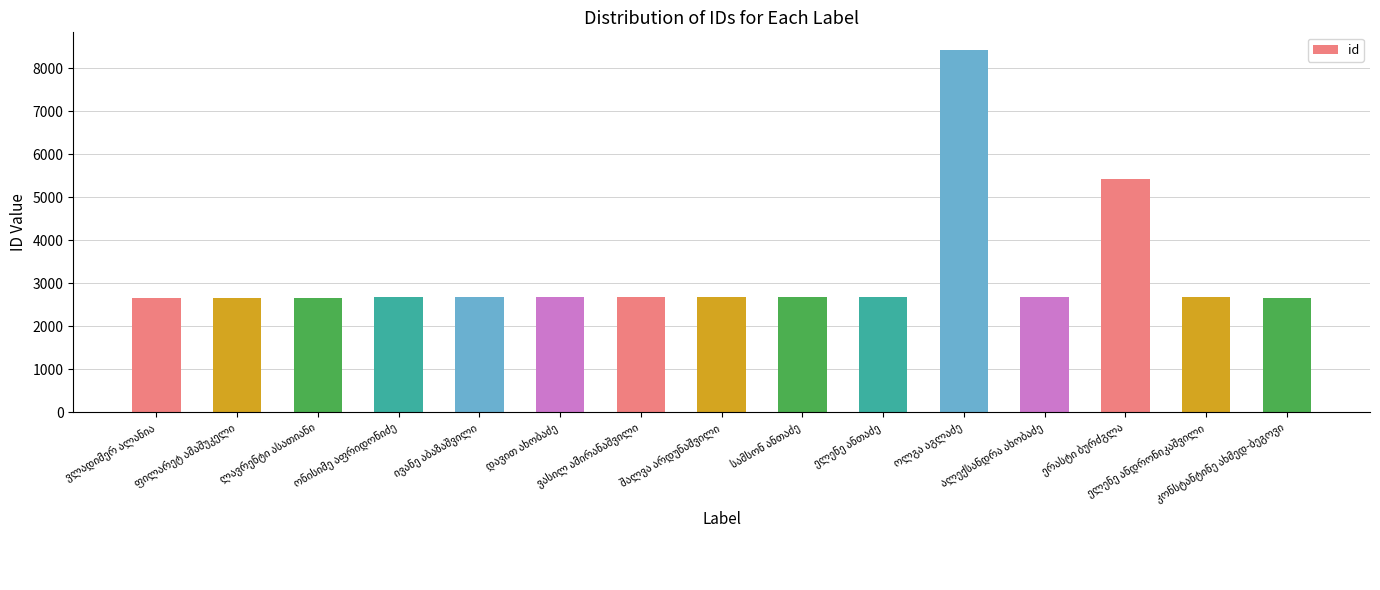

What is the greatest value displayed?

8421